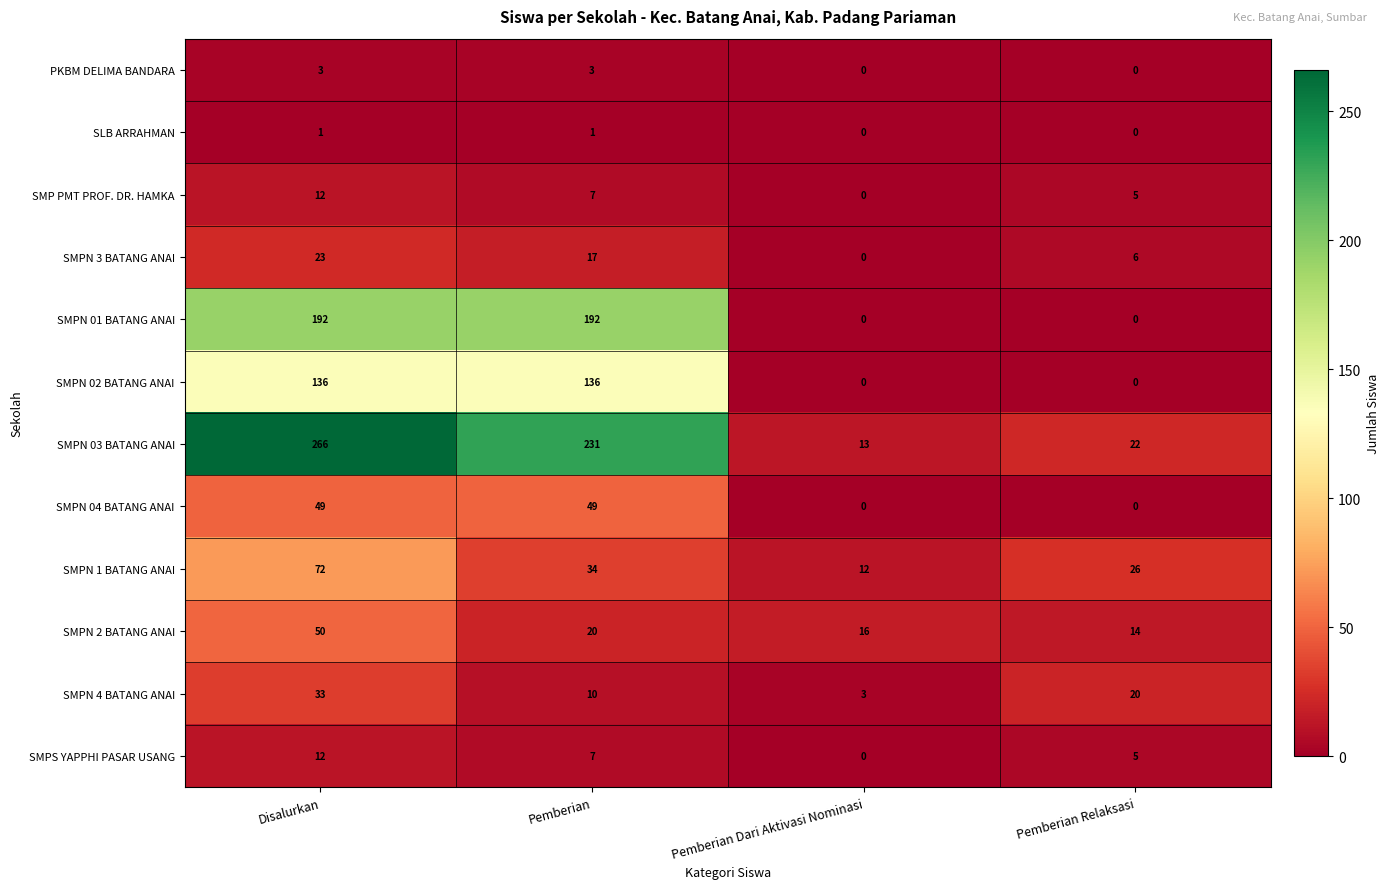

Between Pemberian and Pemberian Dari Aktivasi Nominasi, which series saw the biggest shift?

SMPN 03 BATANG ANAI